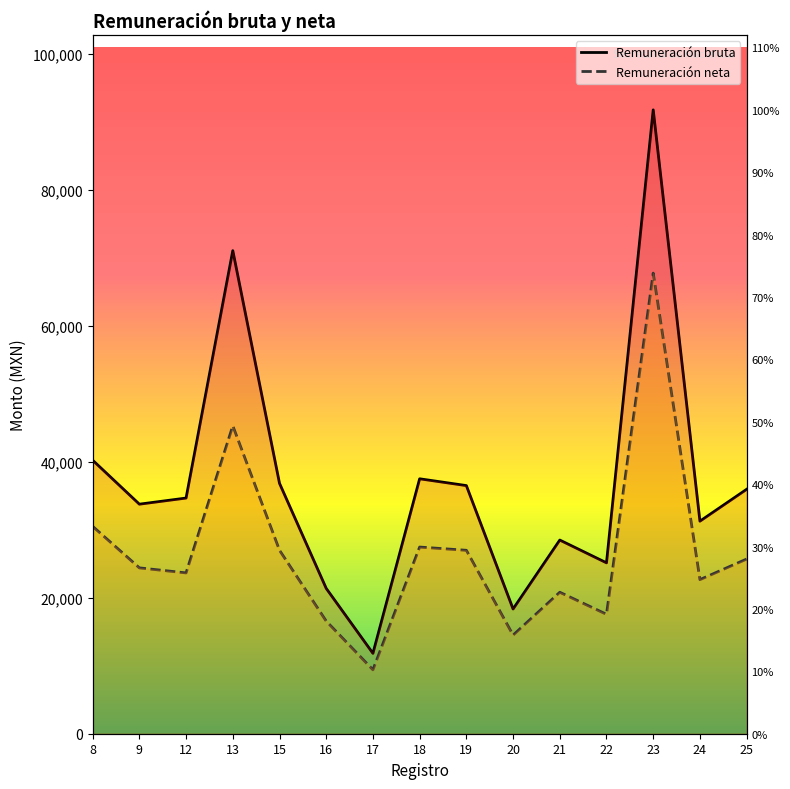

Count the number of data series in this chart.

2